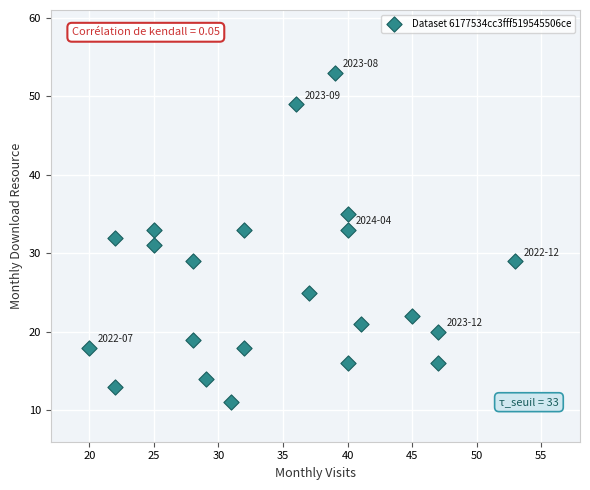

What is the range of X values (max minus min)?

33